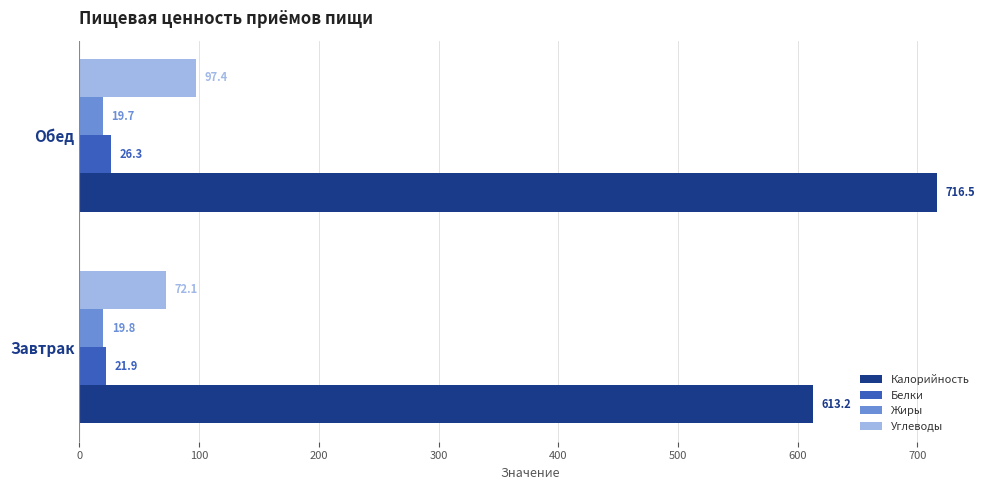

What is the sum of all Калорийность values?

1329.7